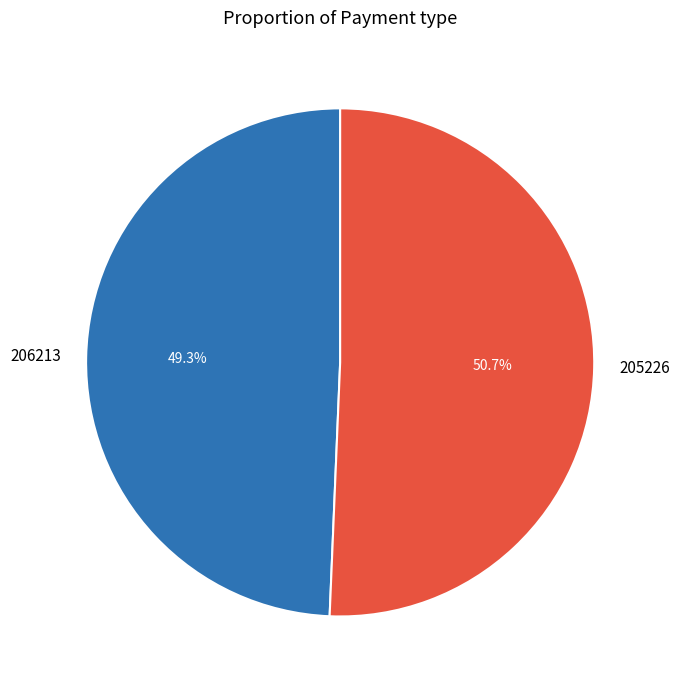

Which slice is the smallest?

206213